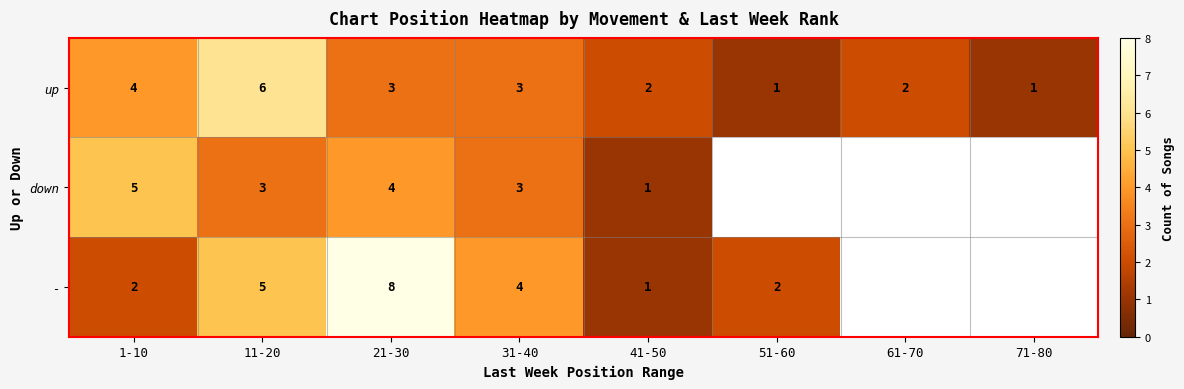

Which label corresponds to the smallest value in the chart?

51-60